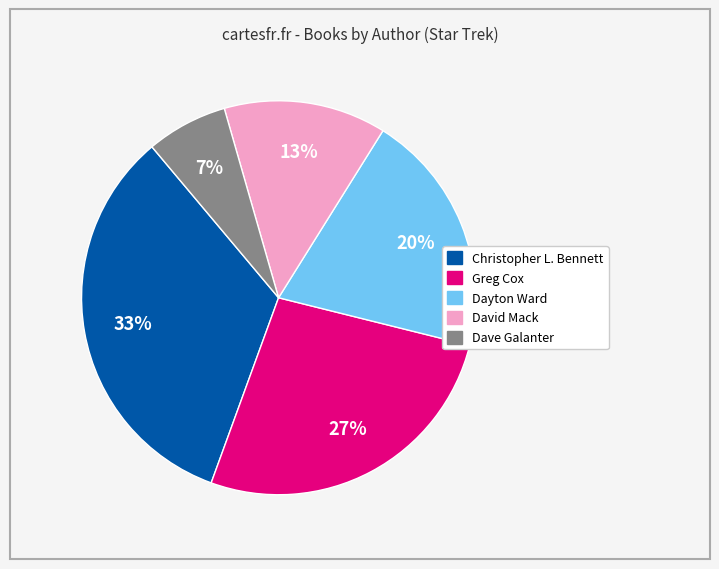

To the nearest percent, what is the combined percentage of Greg Cox and Dayton Ward?

47%